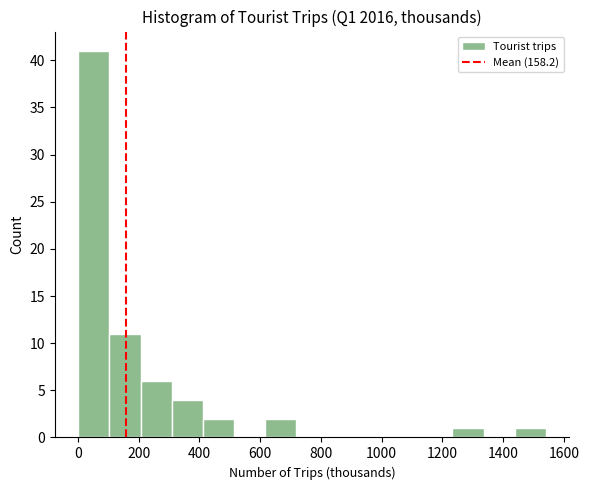

What is the height of the bar covering 300 to 420 on the x-axis? Neither the bar edges nor the heights are printed on the chart, so give them approximately, as read against the axes.

4